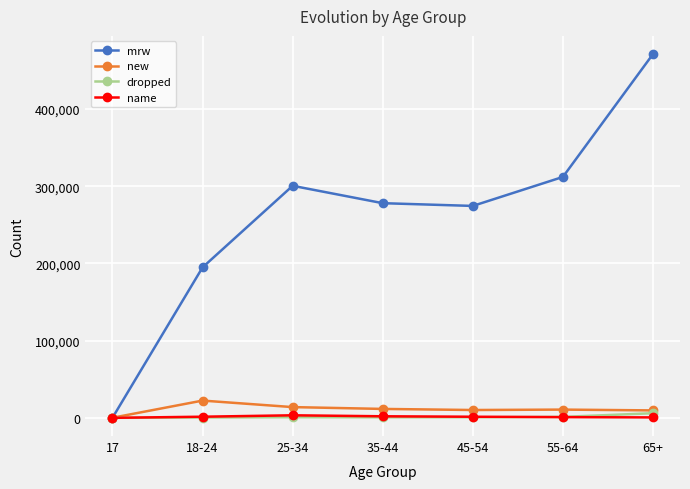

In mrw, how many points are lower than both neighbors (excluding endpoints)?

1